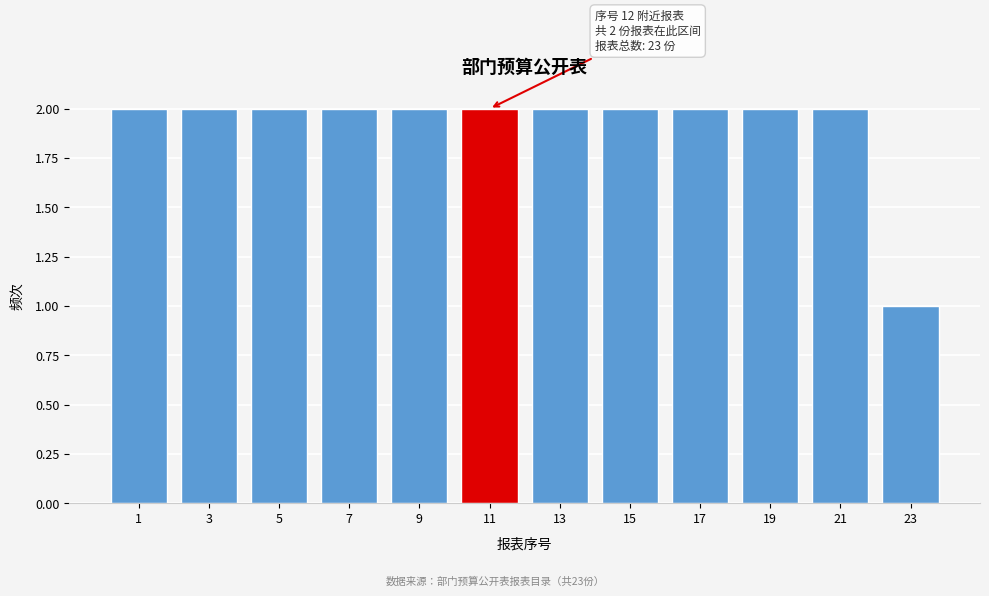

Reading left to right, extract all data points from this chart.

2	2	2	2	2	2	2	2	2	2	2	1